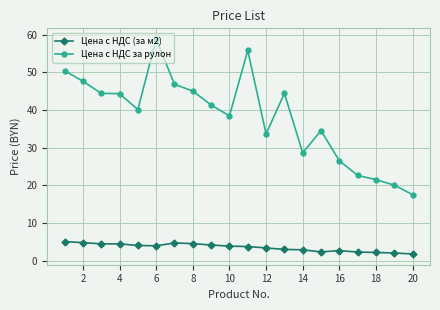

True or false: Цена с НДС (за м2) and Цена с НДС за рулон cross at least once.

False